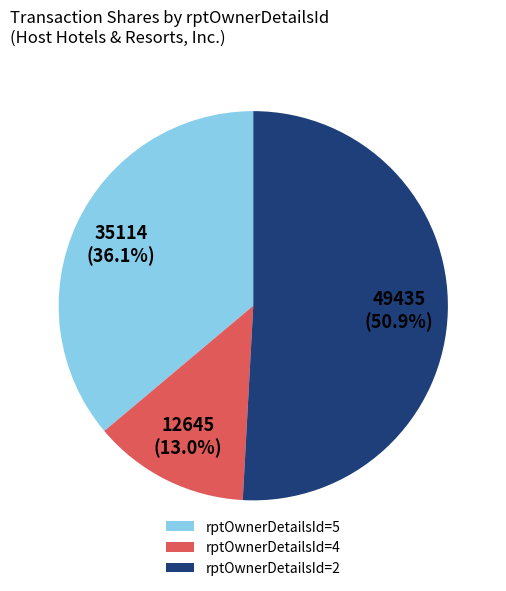

To the nearest percent, what is the difference between the largest and smallest slice percentages?

38%